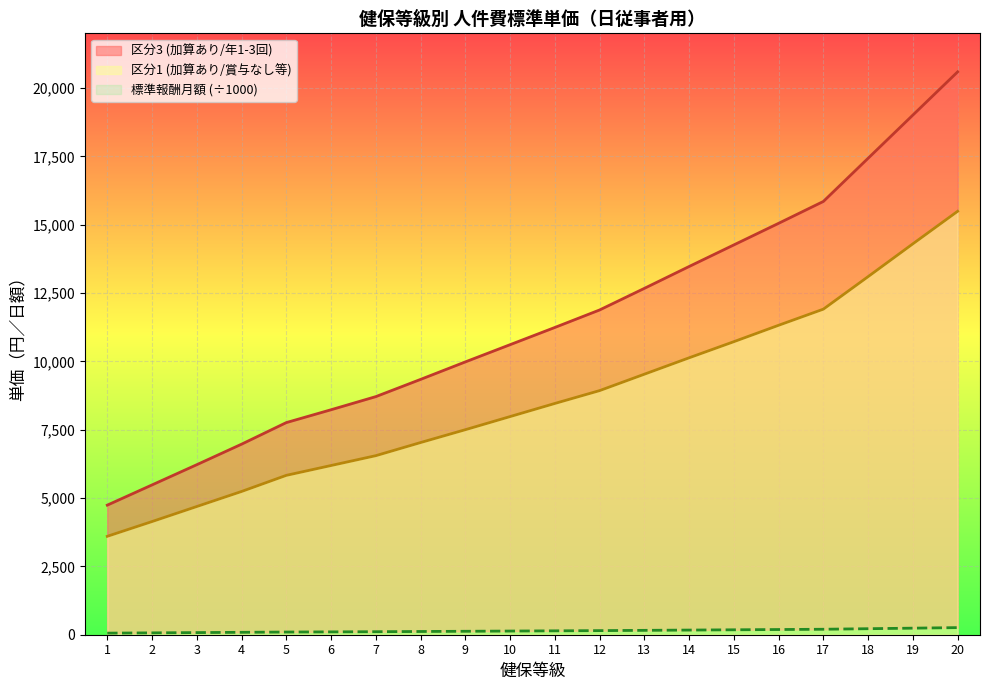

What is the difference between the maximum and minimum values in the 区分3 (加算あり/年1-3回) series?

15850